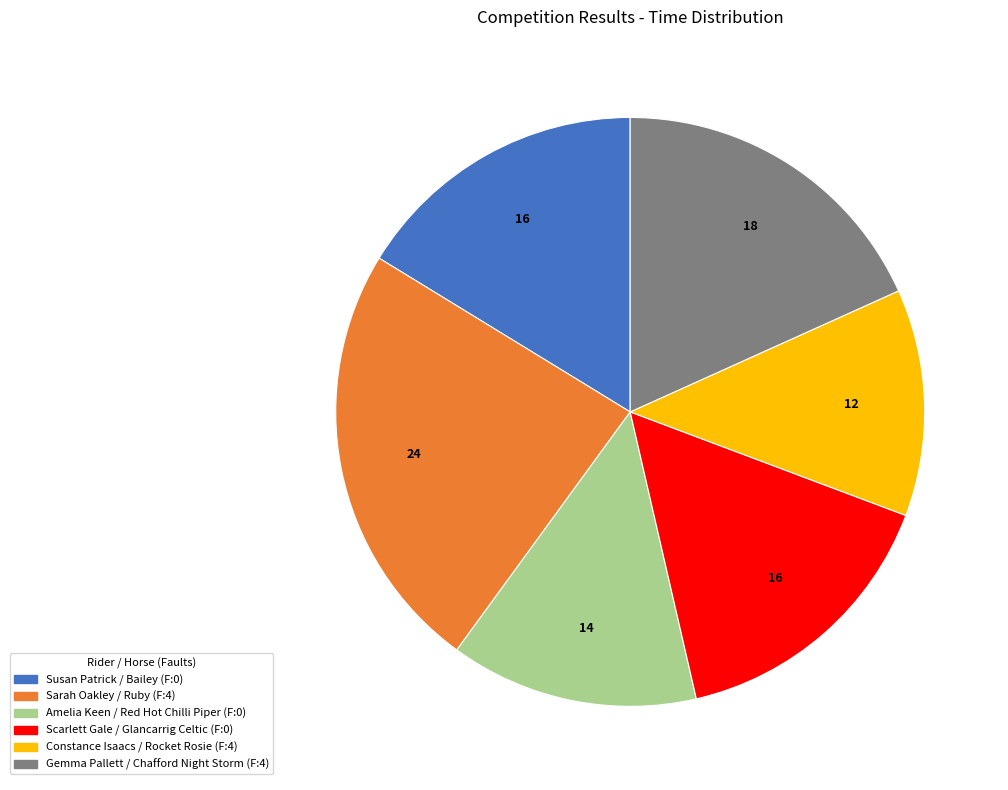

Count the number of slices in the pie.

6